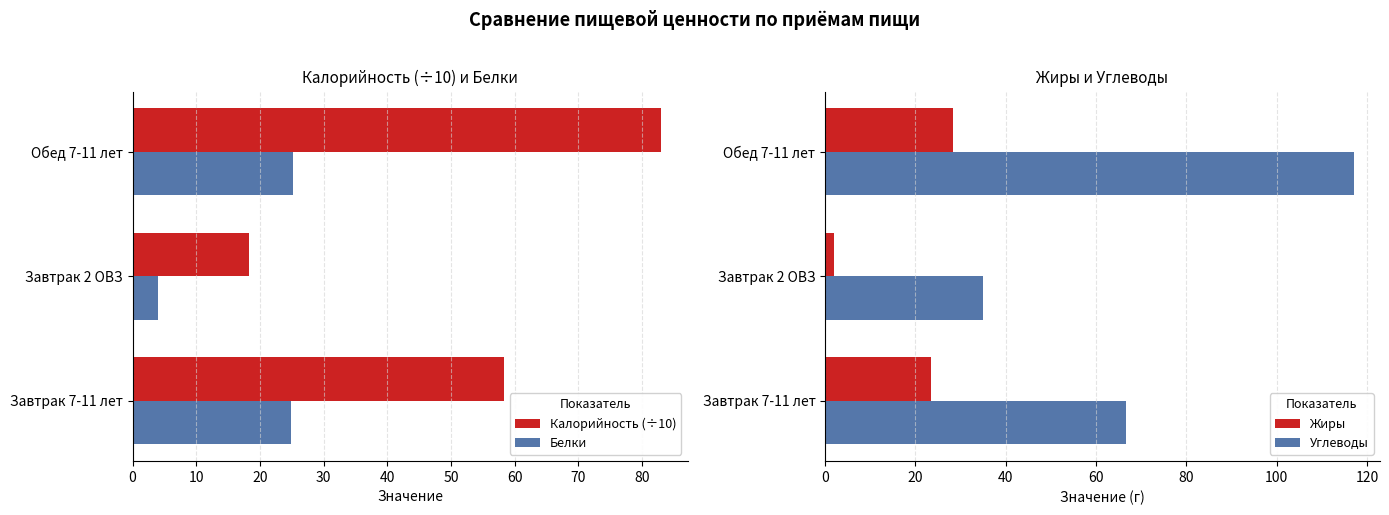

What is the difference between the Калорийность (÷10) values at Обед 7-11 лет and Завтрак 7-11 лет?

24.6